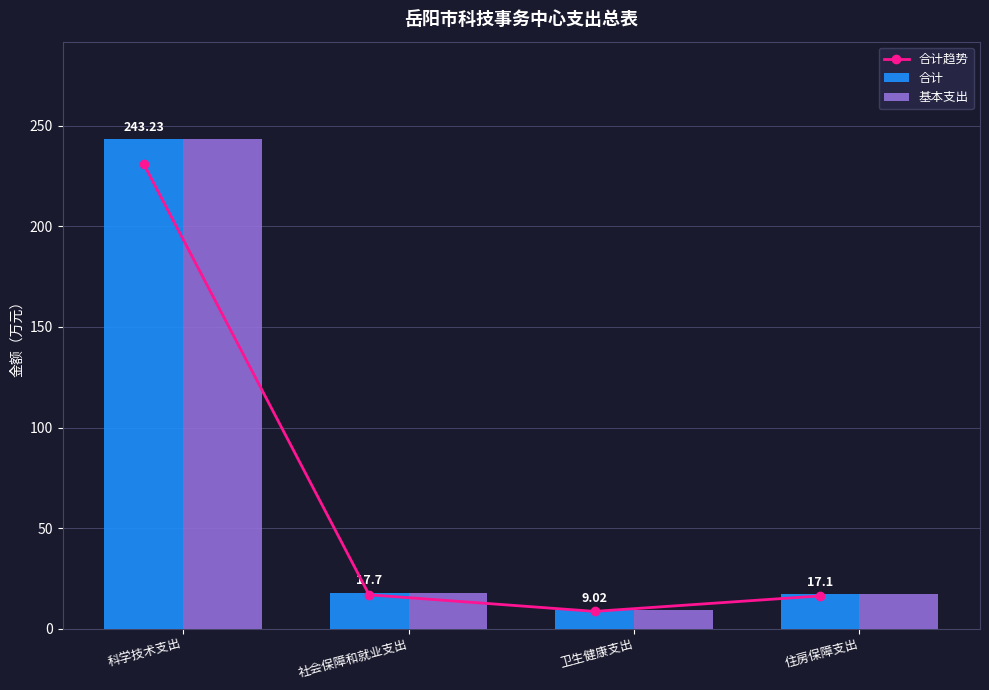

Reading left to right, extract all data points from this chart.

合计趋势: 231.1	16.8	8.6	16.2
合计: 243.2	17.7	9.0	17.1
基本支出: 243.2	17.7	9.0	17.1